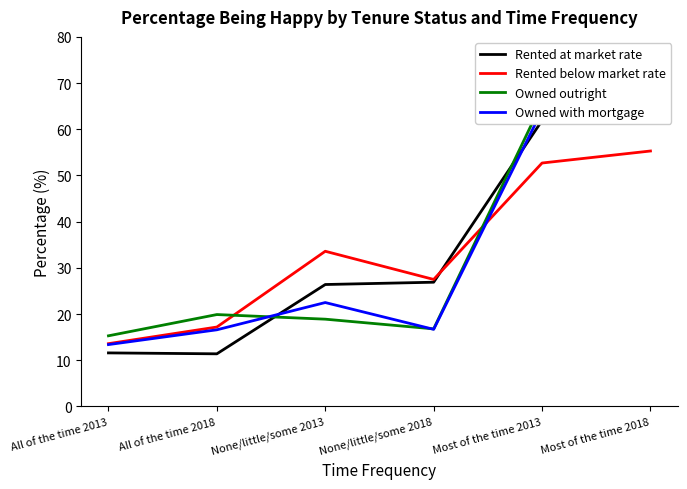

True or false: Owned outright has a value of 93.8 at Most of the time 2013.

False